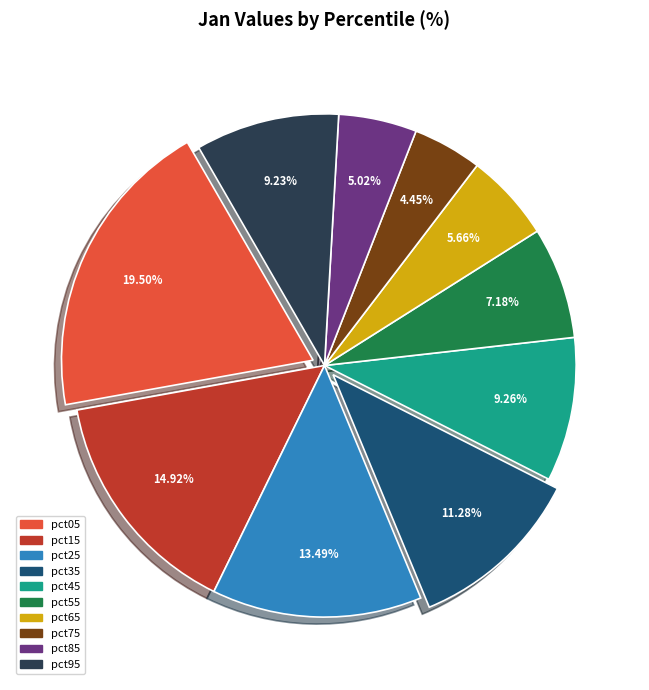

To the nearest percent, what portion does pct85 represent?

5%